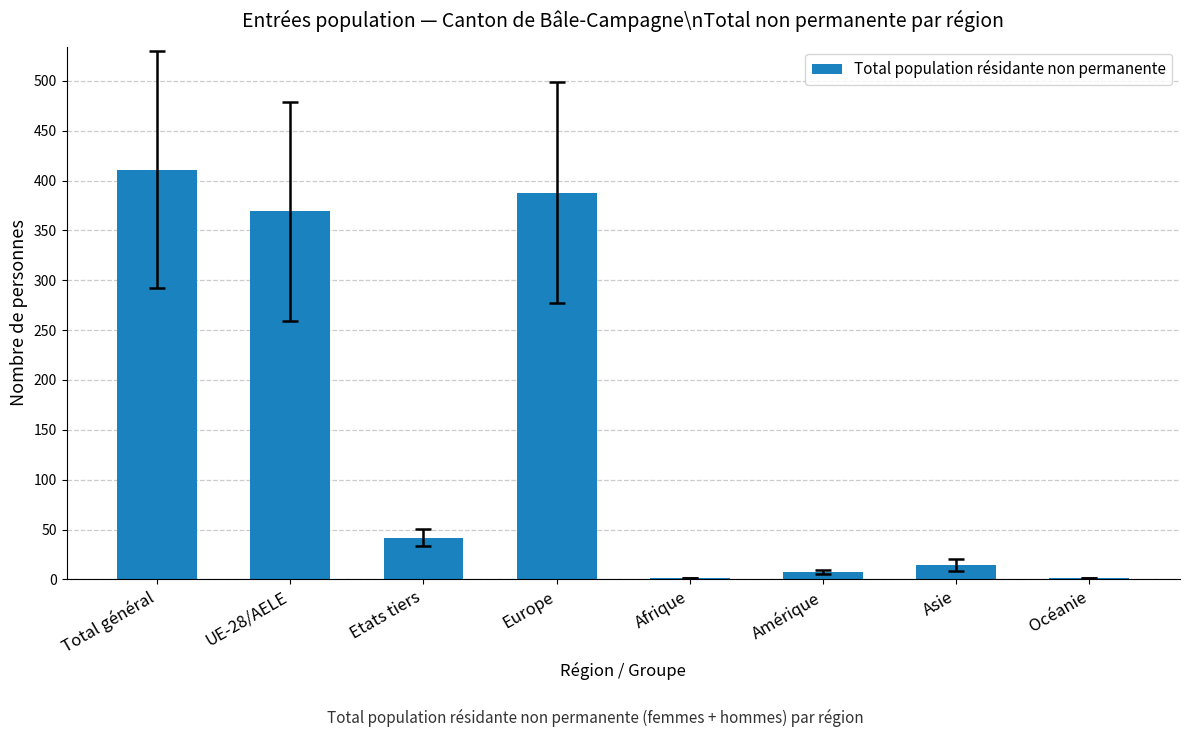

True or false: the data shows 14 at Asie.

True